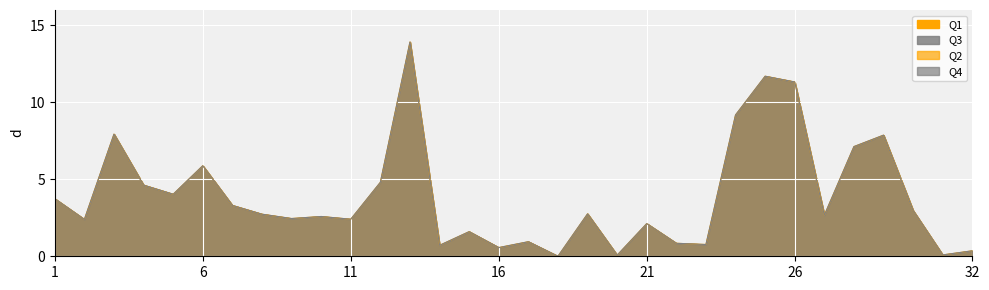

Is it true that Q2 equals 3.3 at 7?

True